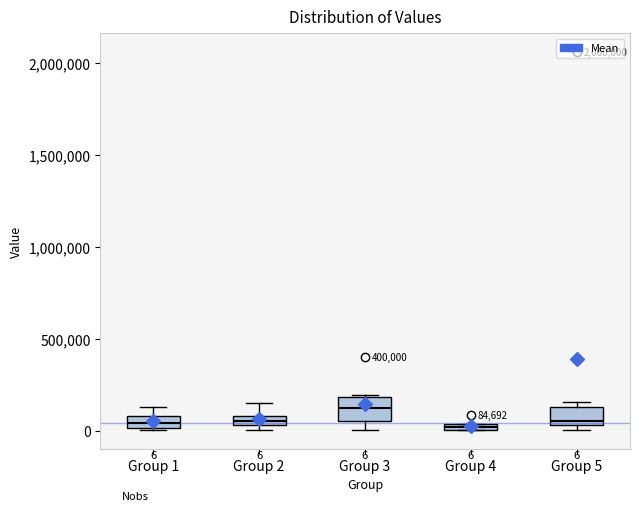

Which box has the highest median line?

Group 3